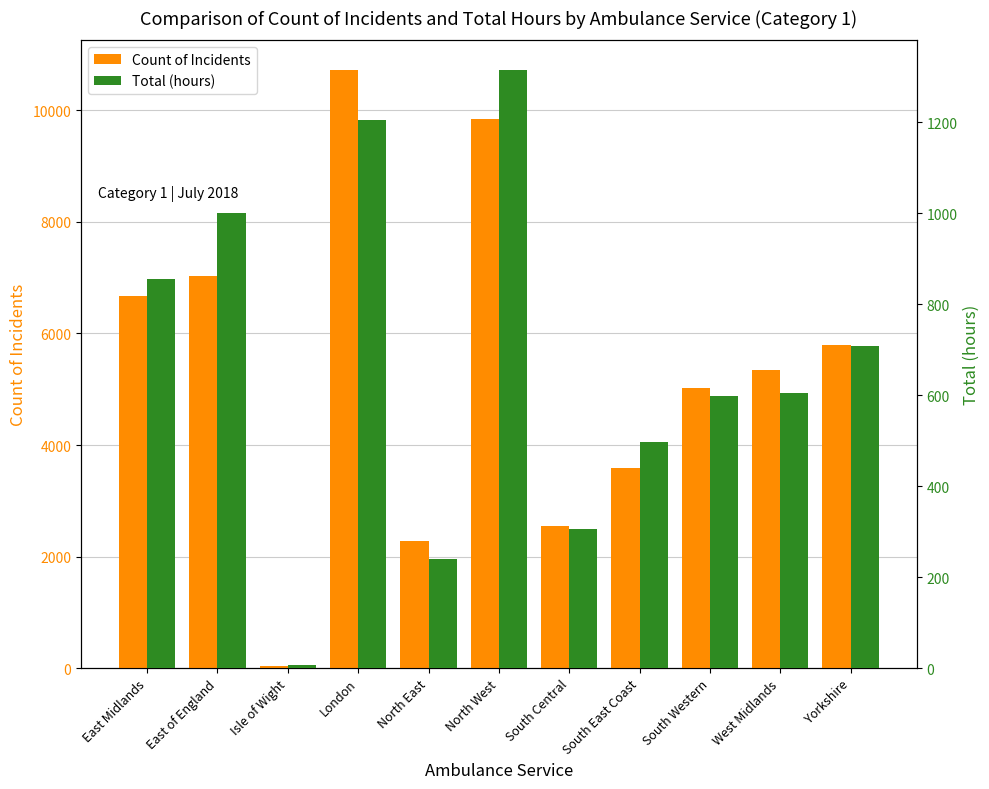

What is the total value across all series at Yorkshire?

6505.6